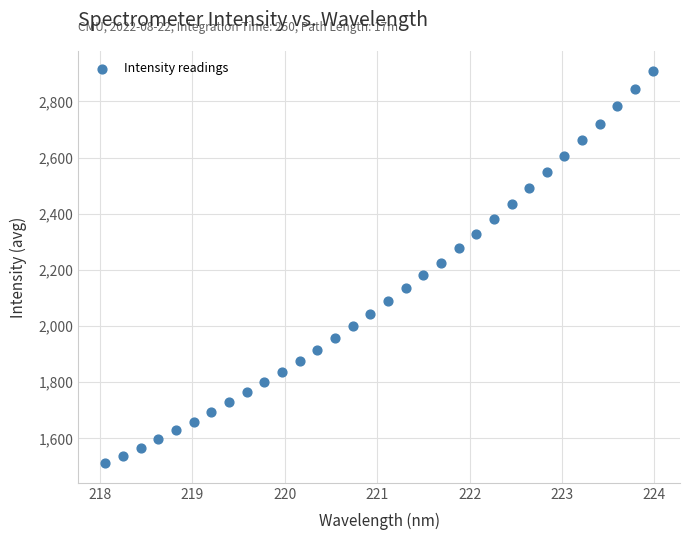

What is the range of Y values (max minus min)?

1397.6